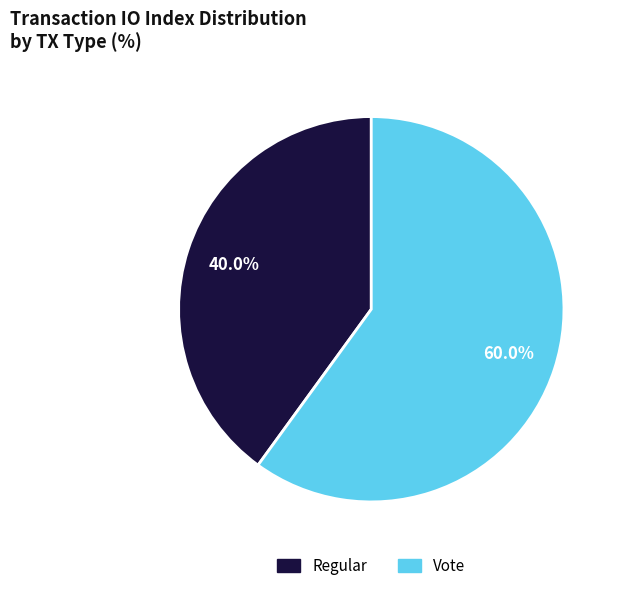

Is it true that Regular is 40% of the pie?

True